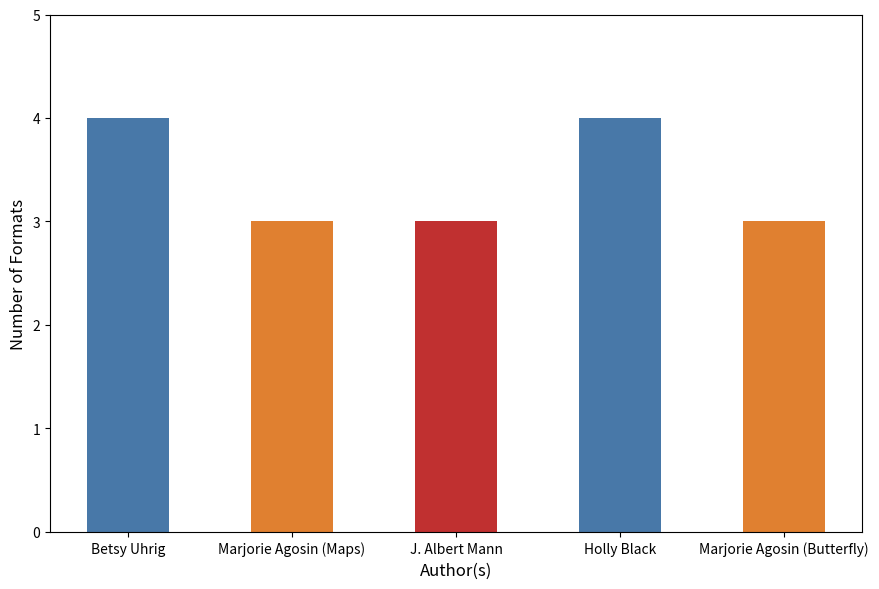

What is the approximate value at Marjorie Agosin (Maps)?

3